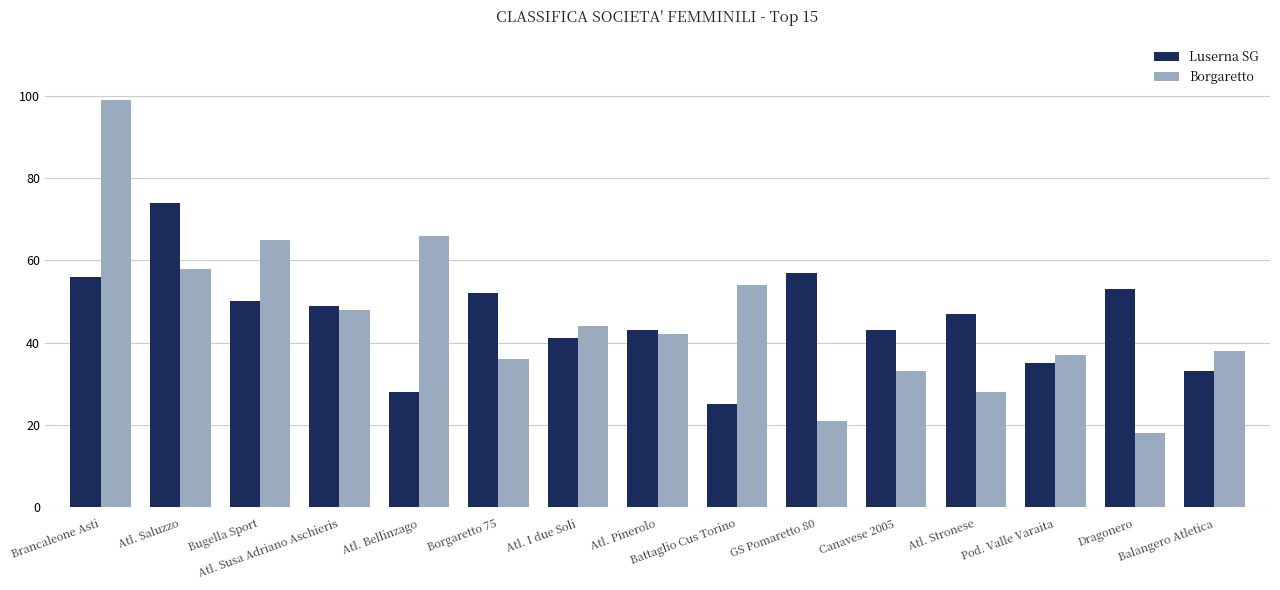

At which label is Luserna SG closest to 49?

Atl. Susa Adriano Aschieris